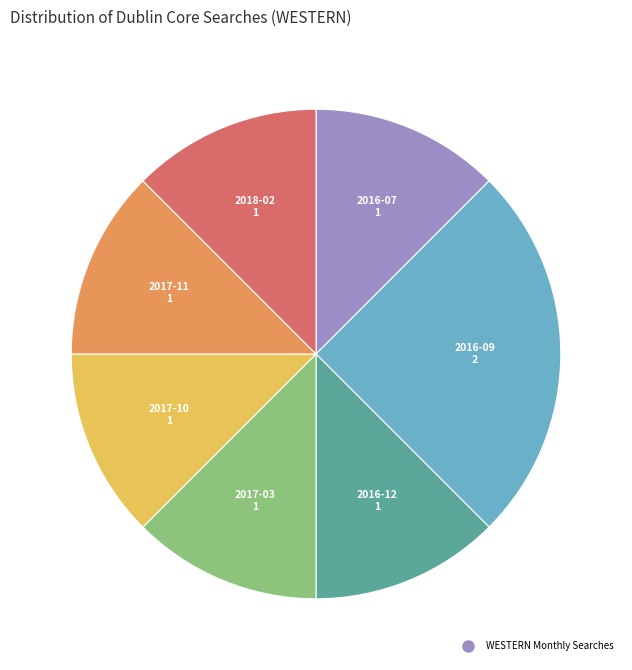

Does any single category account for the majority?

No